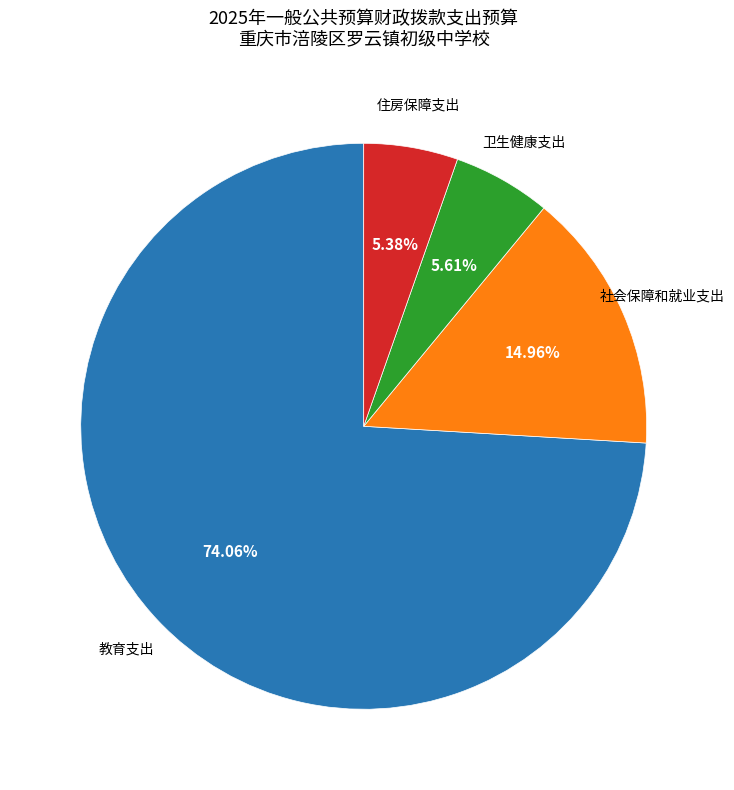

Is there any slice that represents more than half of the pie?

Yes